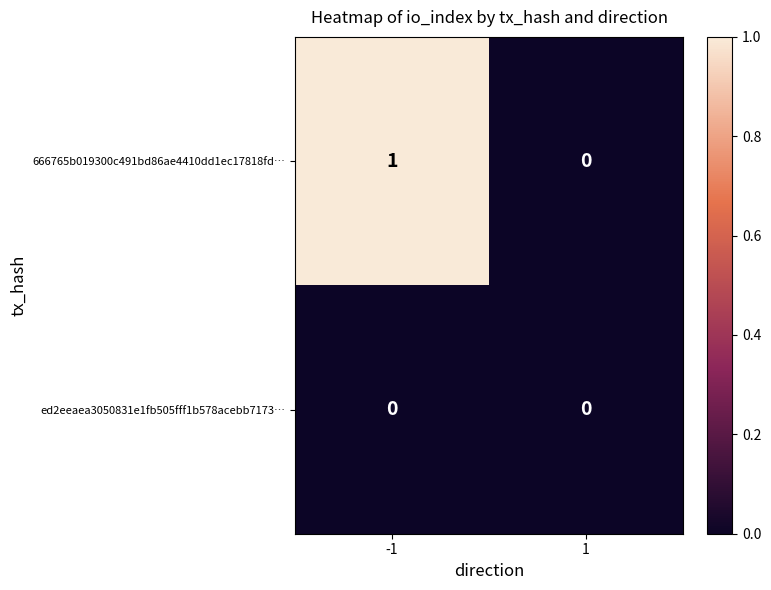

True or false: 666765b019300c491bd86ae4410dd1ec17818fd… has a value of 1 at -1.

True